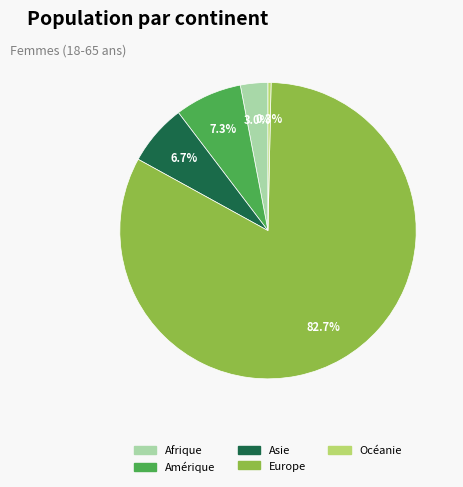

Approximately how many times larger is the value at Asie compared to Amérique?

0.9